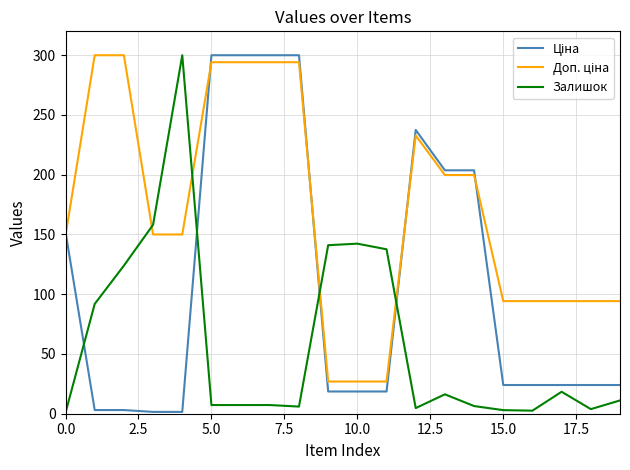

What is the maximum value shown in the chart?

300.0